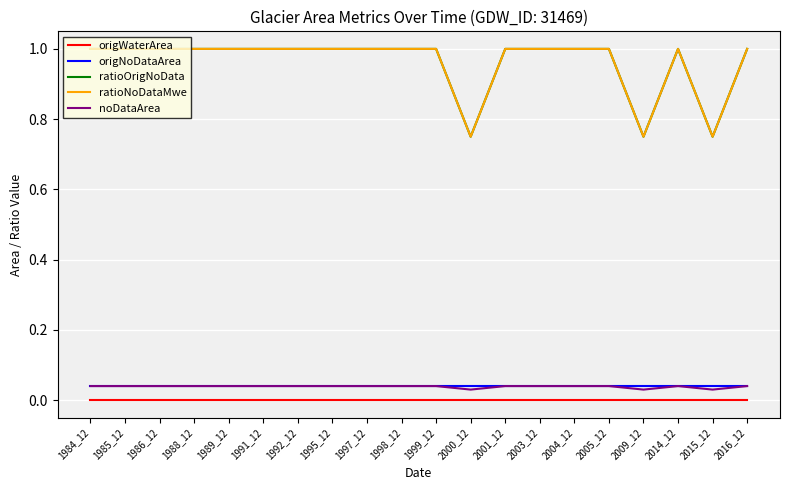

Is this an area chart (filled region under the line)?

No